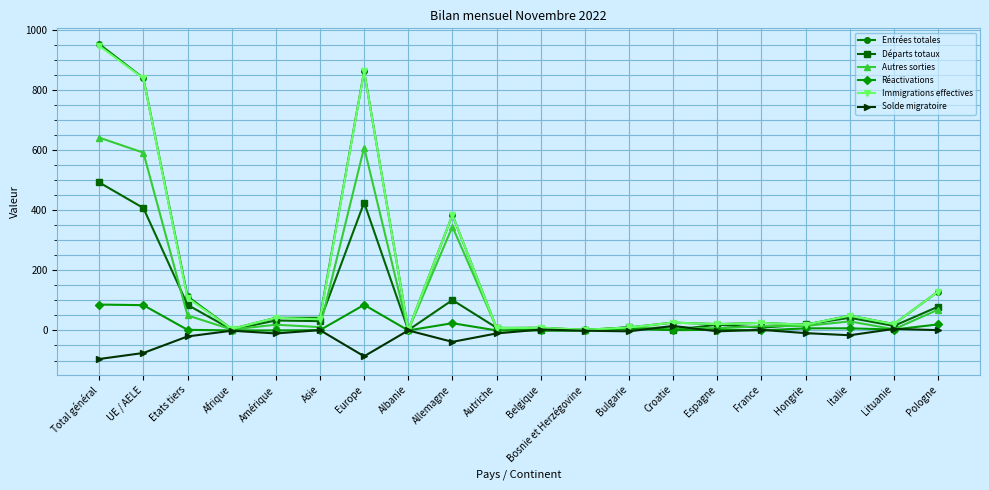

What is the difference between the maximum and minimum values in the Autres sorties series?

641